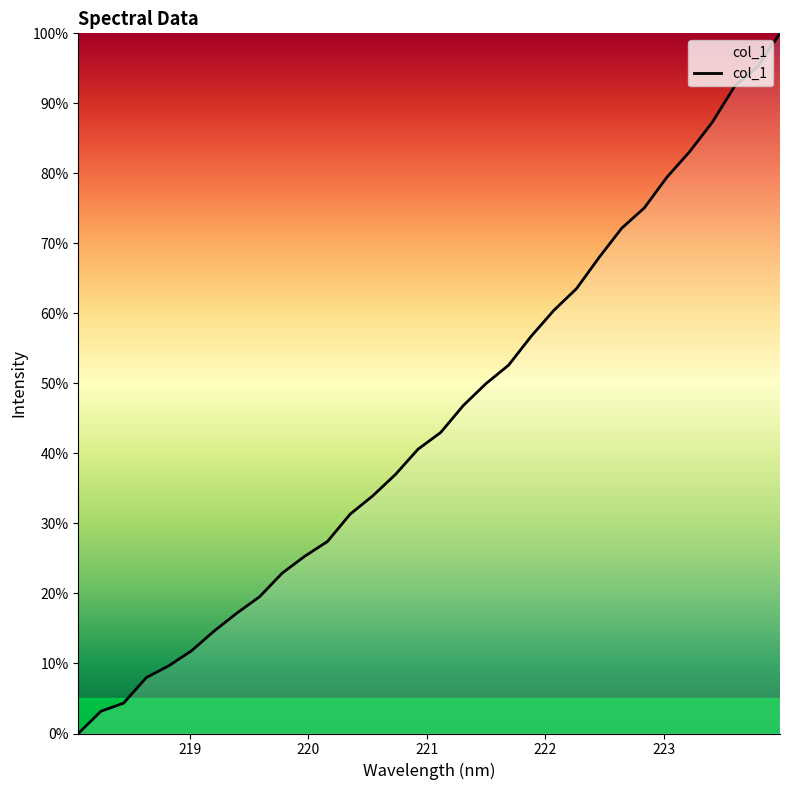

Does the chart have visible grid lines?

No